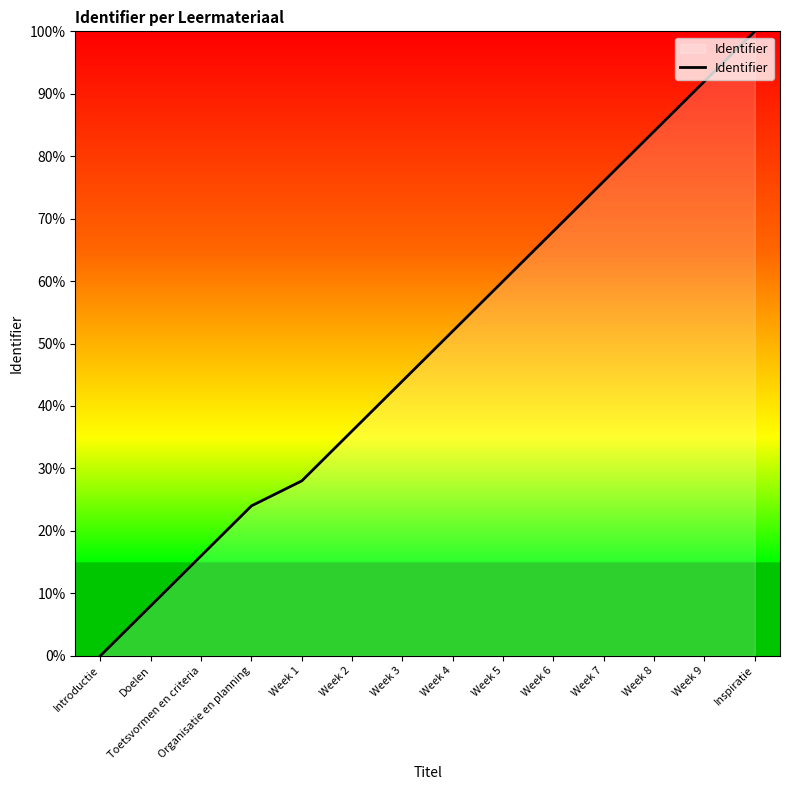

Where is the data nearest to the value 50?

Week 4